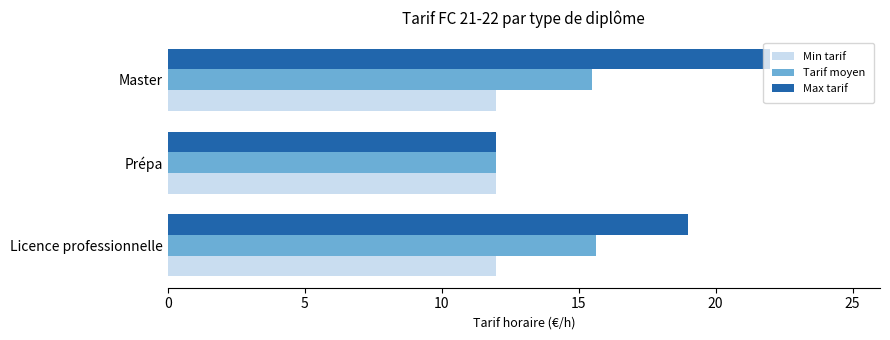

Read the Max tarif value at Prépa.

12.0